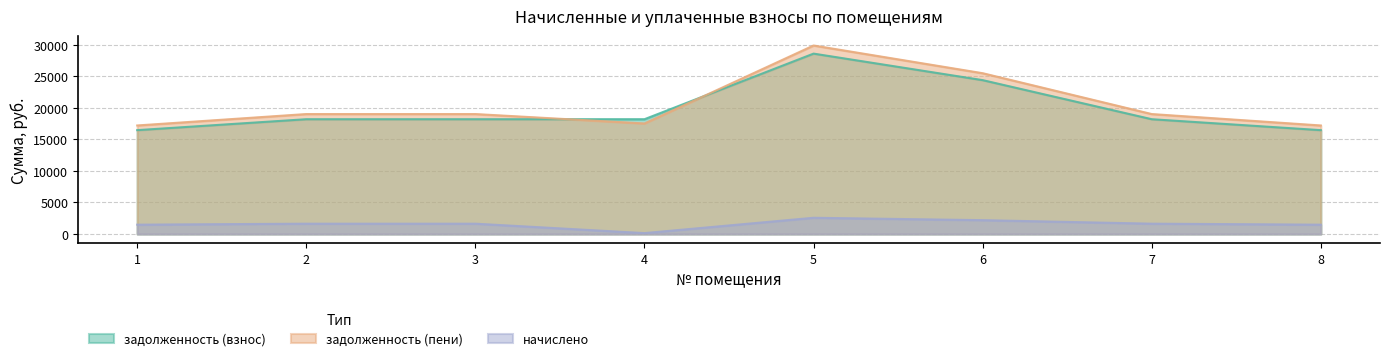

Which label corresponds to the smallest value in the chart?

4